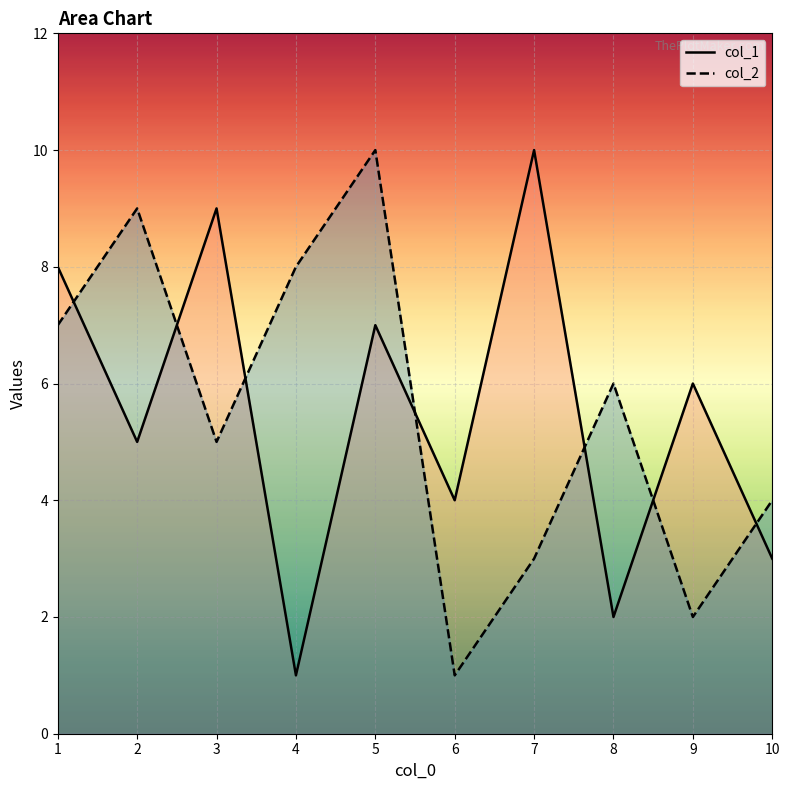

Which series has the largest total across all categories?

col_1